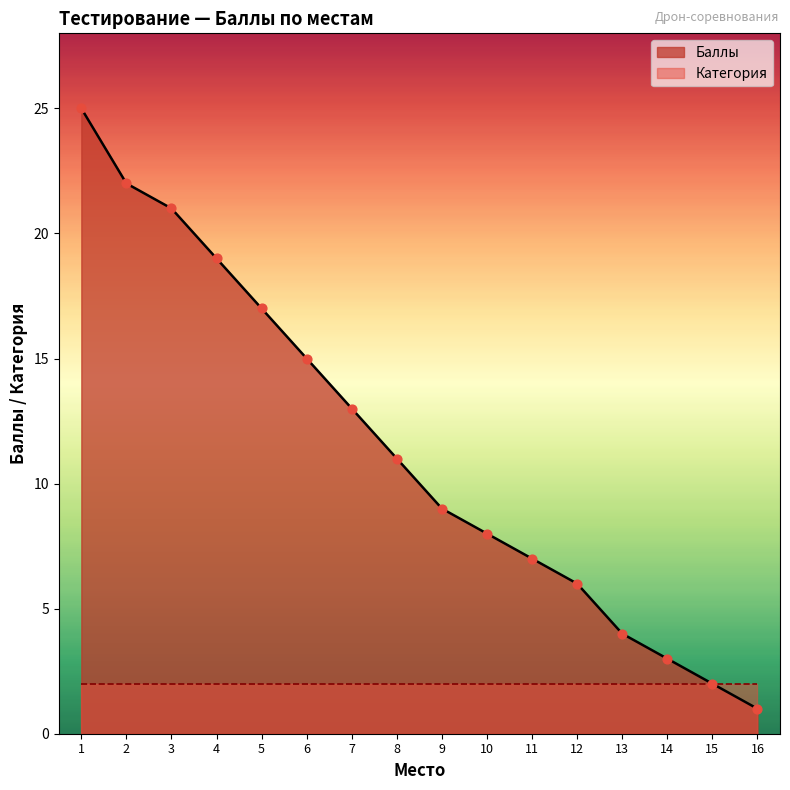

What is the ratio of the value at 15 to the value at 2?

0.1